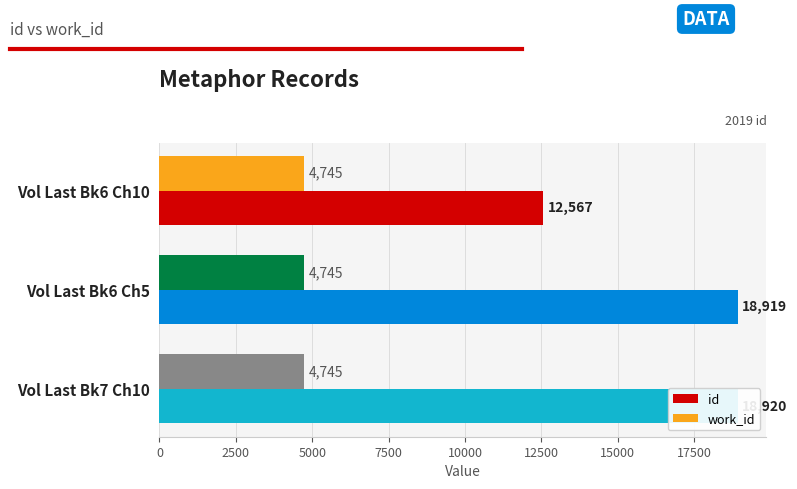

At 5000, list the series in order from largest to smallest.

id, work_id